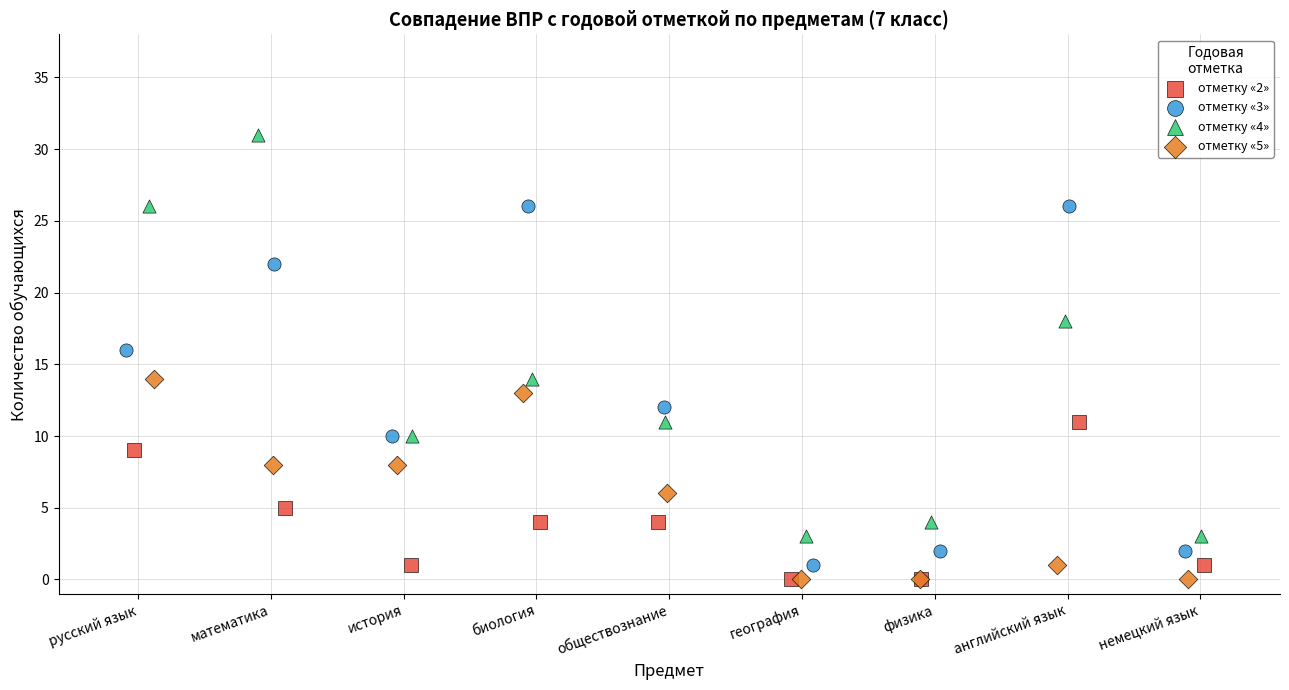

Which series has the widest spread of Y values?

отметку «4»